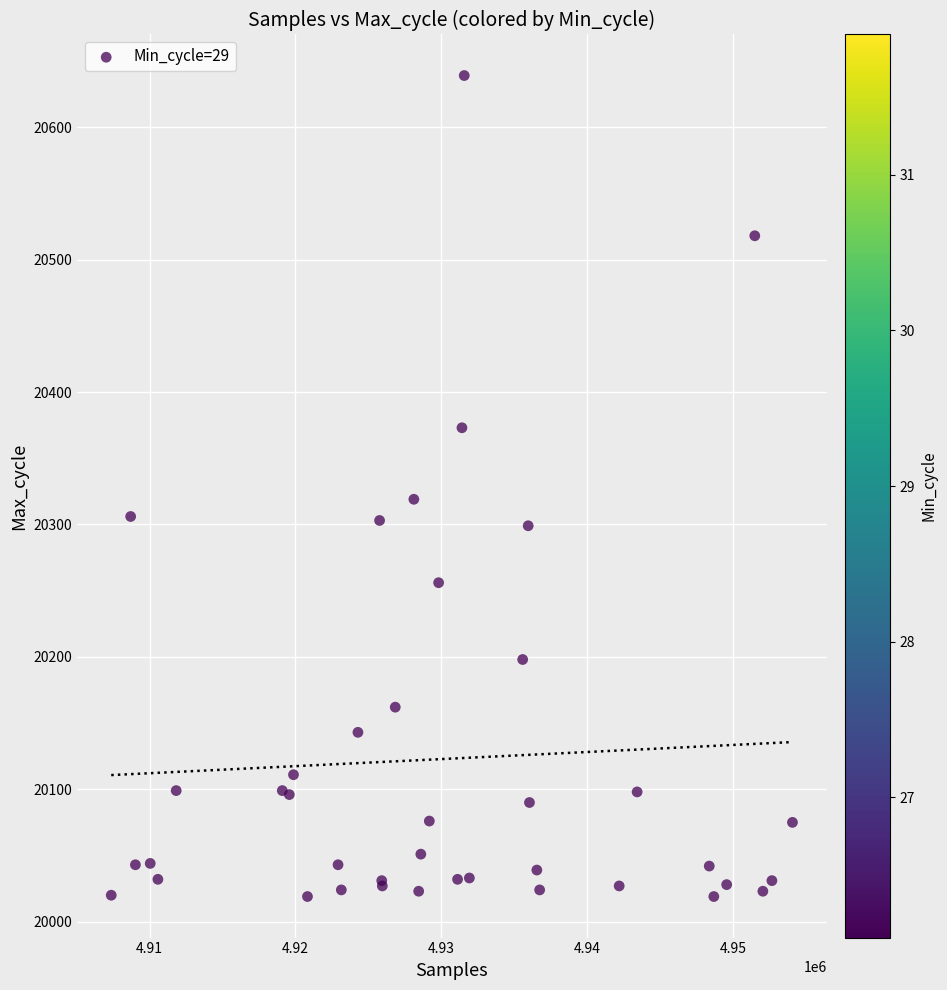

What Y value in the scatter plot is closest to 20329?

20319